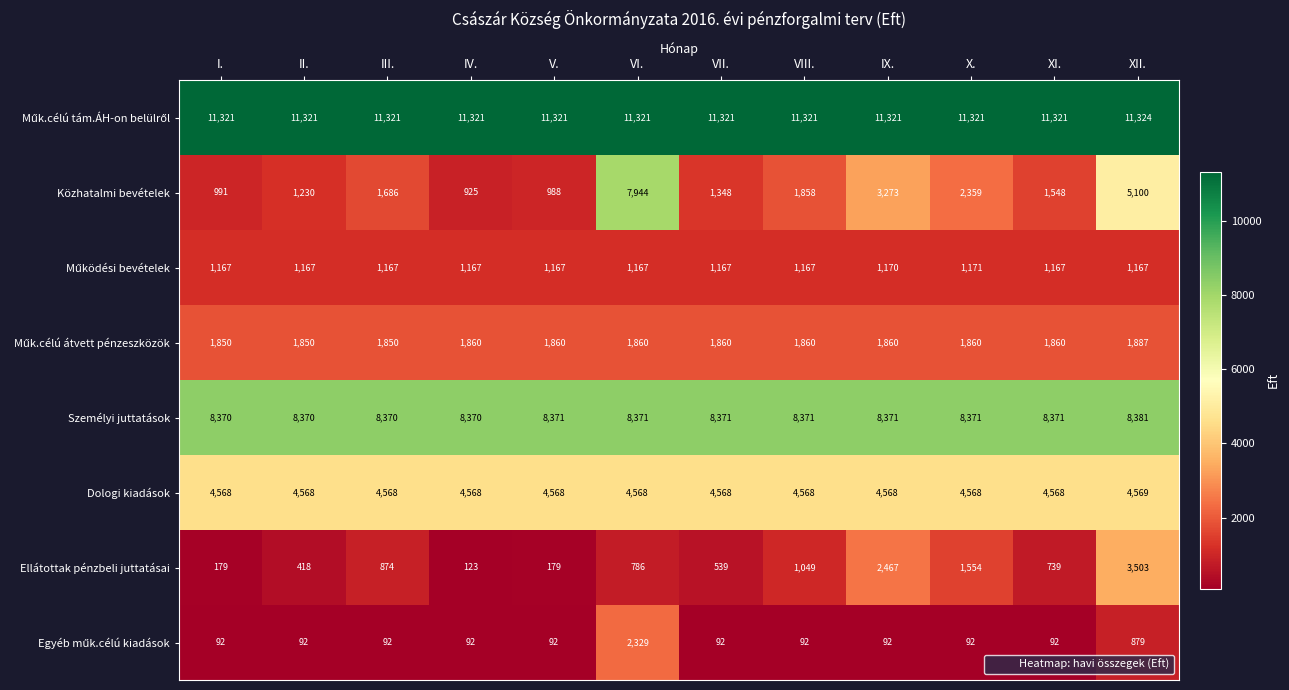

What is the total value across all series at II.?

29016